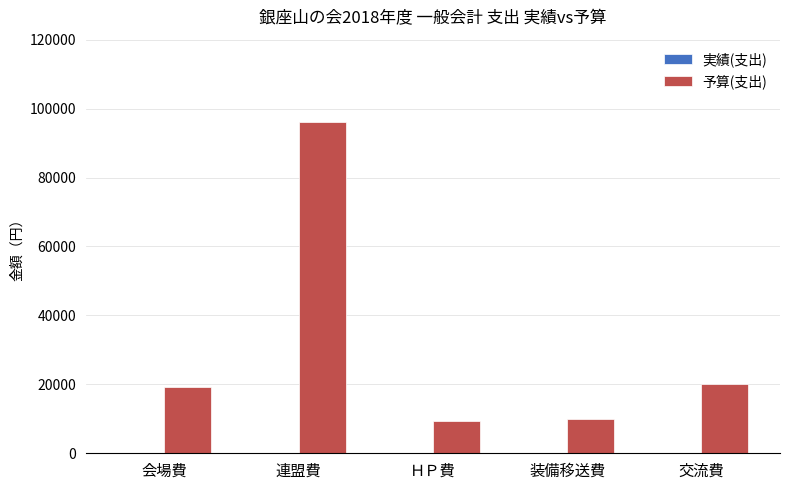

What is the maximum value shown in the chart?

96000